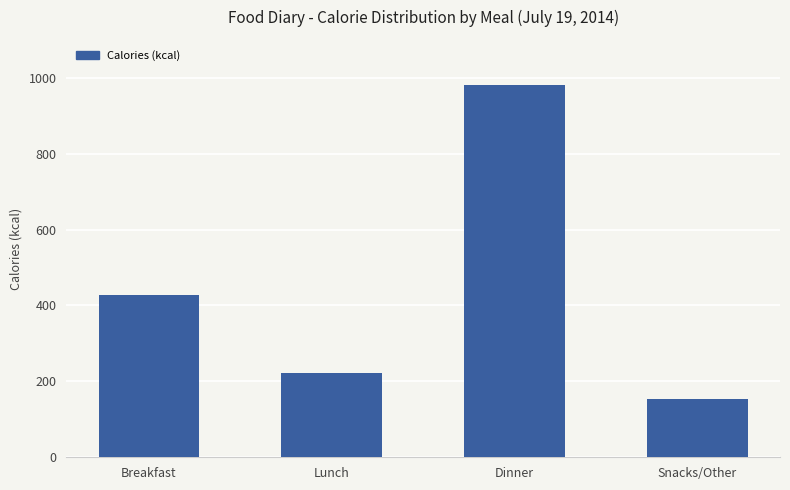

Reading left to right, what are all the values shown in this chart?

Breakfast=428	Lunch=223	Dinner=982	Snacks/Other=153